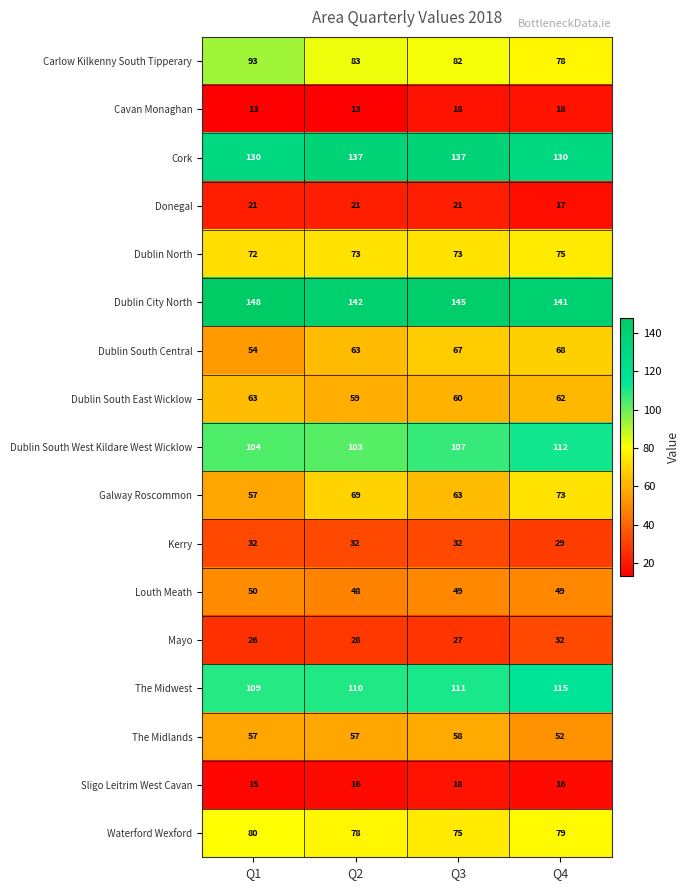

Where does the Waterford Wexford series first go above 79?

Q1